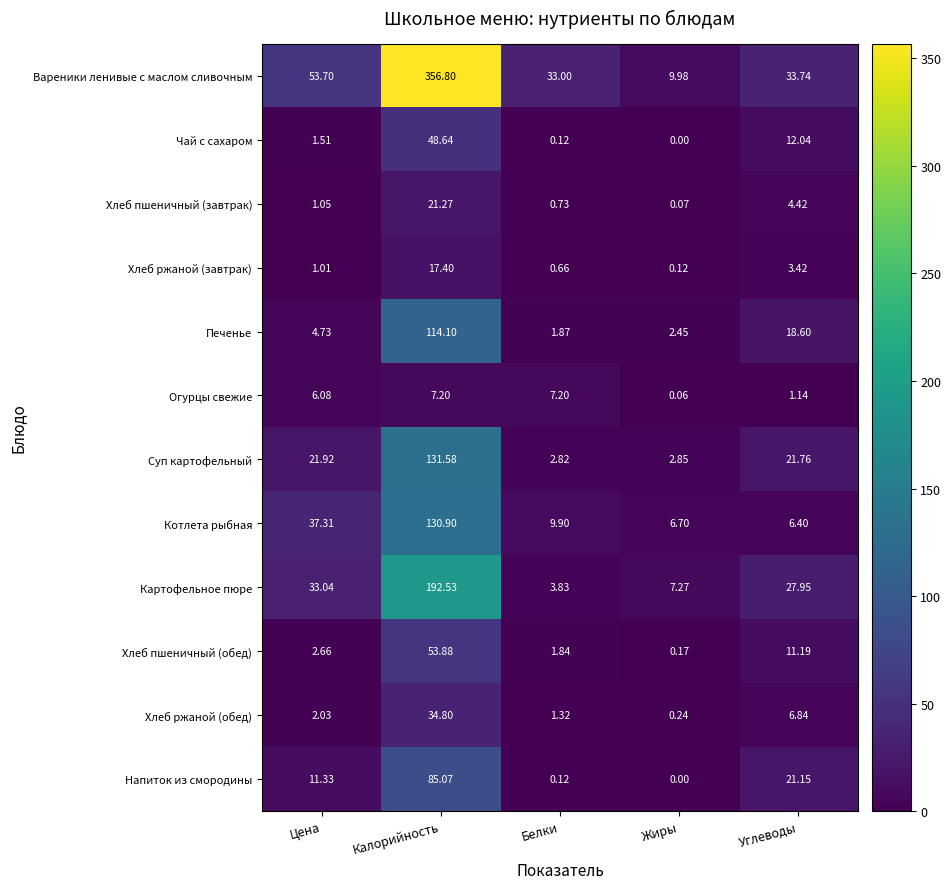

Rank the series by their maximum value, from highest to lowest.

Вареники ленивые с маслом сливочным, Картофельное пюре, Суп картофельный, Котлета рыбная, Печенье, Напиток из смородины, Хлеб пшеничный (обед), Чай с сахаром, Хлеб ржаной (обед), Хлеб пшеничный (завтрак), Хлеб ржаной (завтрак), Огурцы свежие